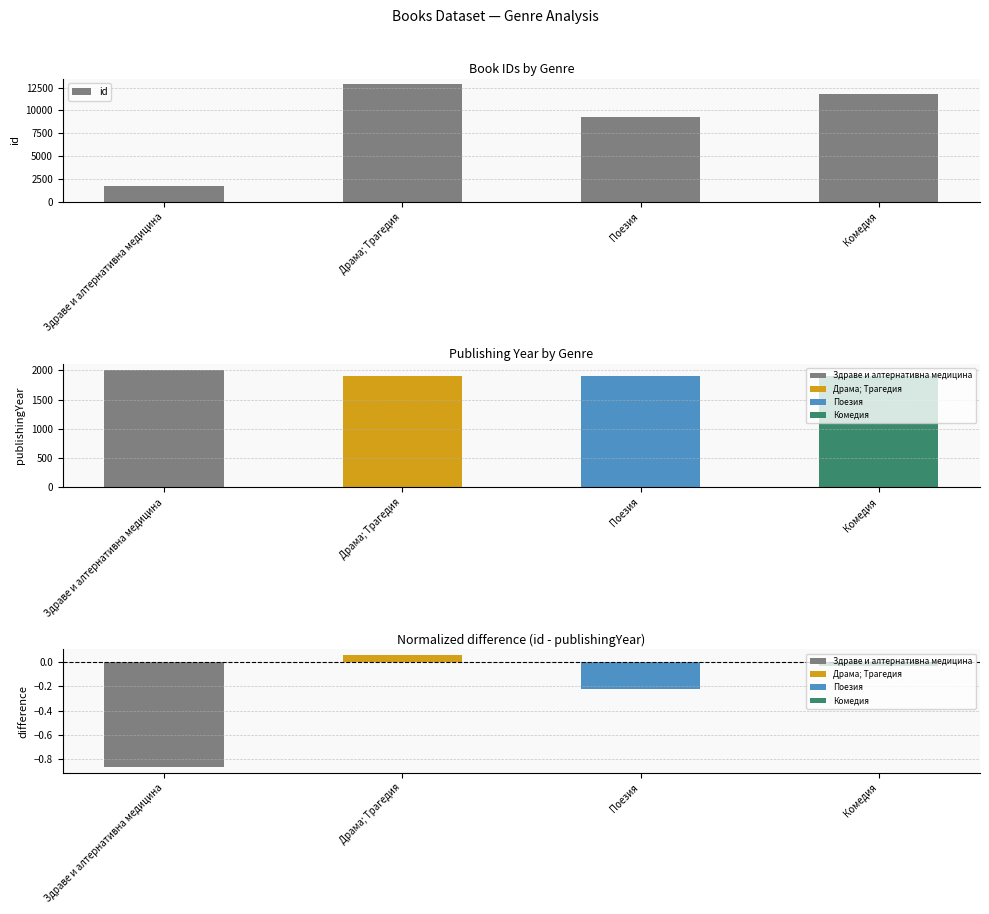

List the labels in order of value, smallest first.

Здраве и алтернативна медицина, Поезия, Комедия, Драма; Трагедия